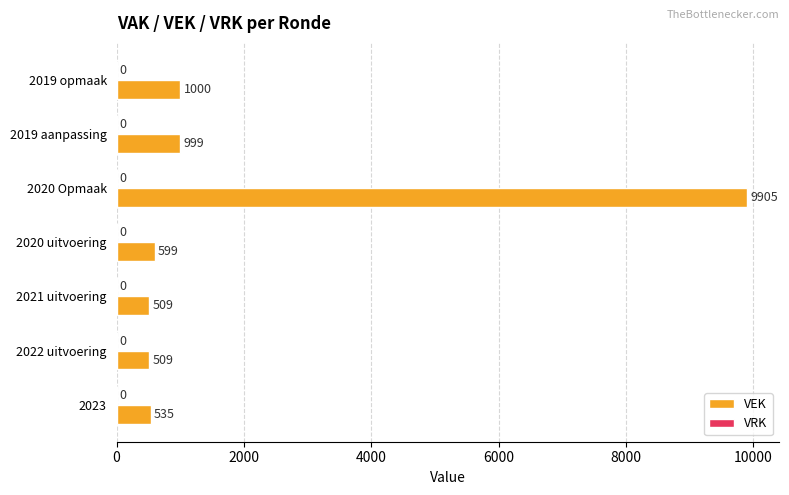

Which has a higher value, 2019 aanpassing or 2019 opmaak?

2019 opmaak